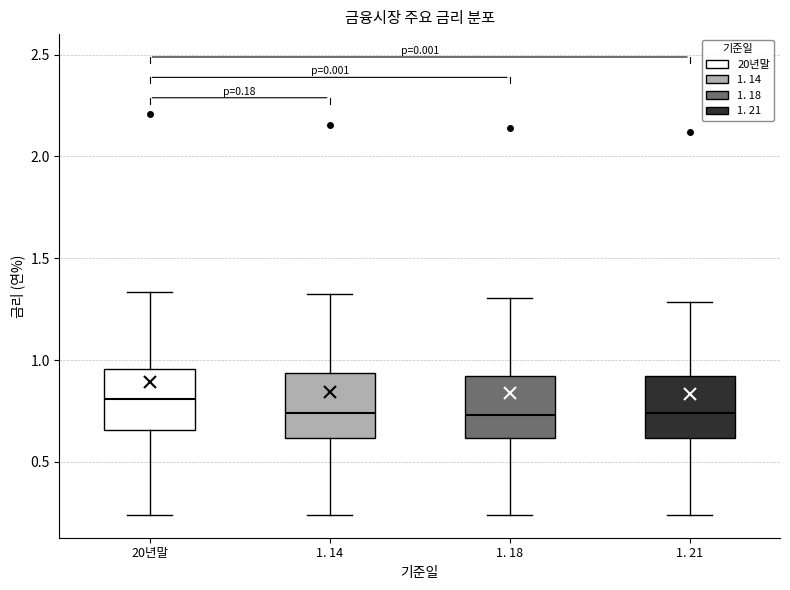

Which box's median line is the highest?

20년말